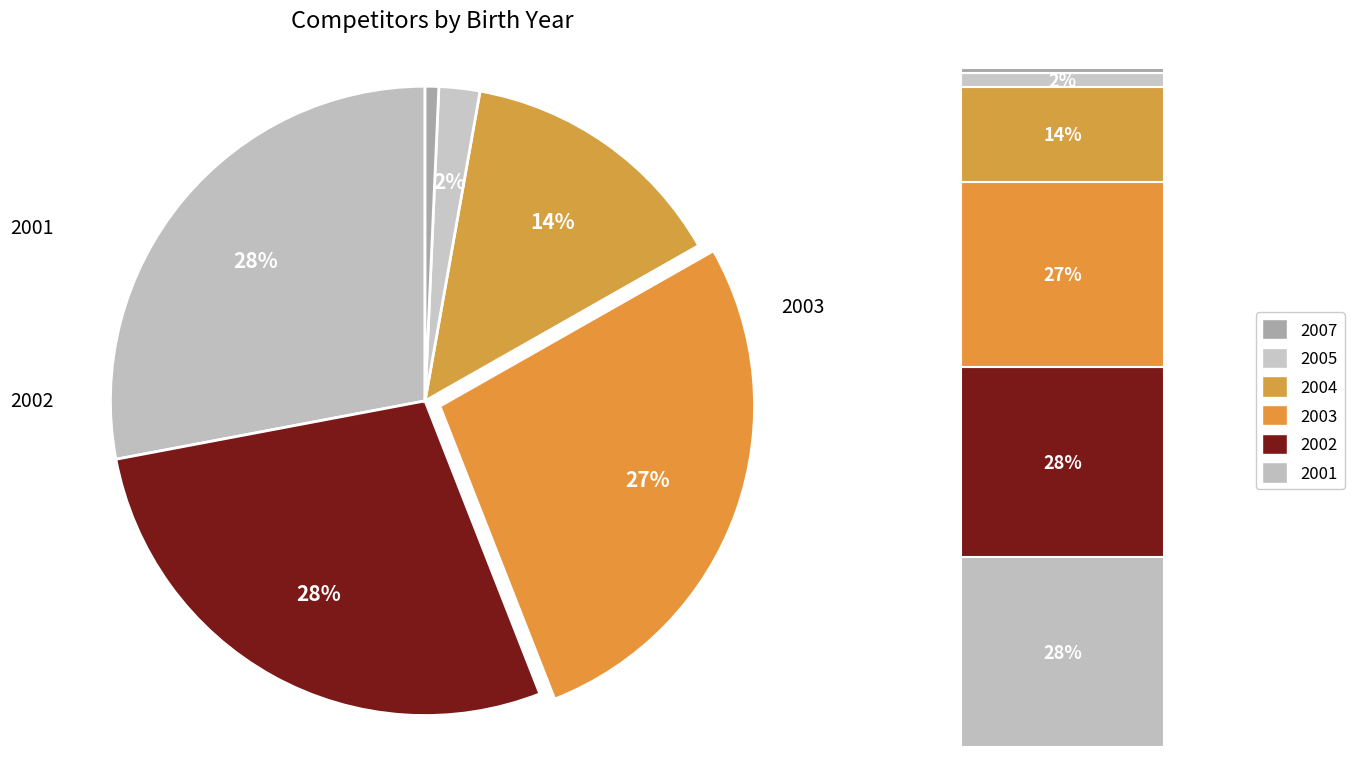

To the nearest percent, what is the combined percentage of 2004 and 2002?

42%